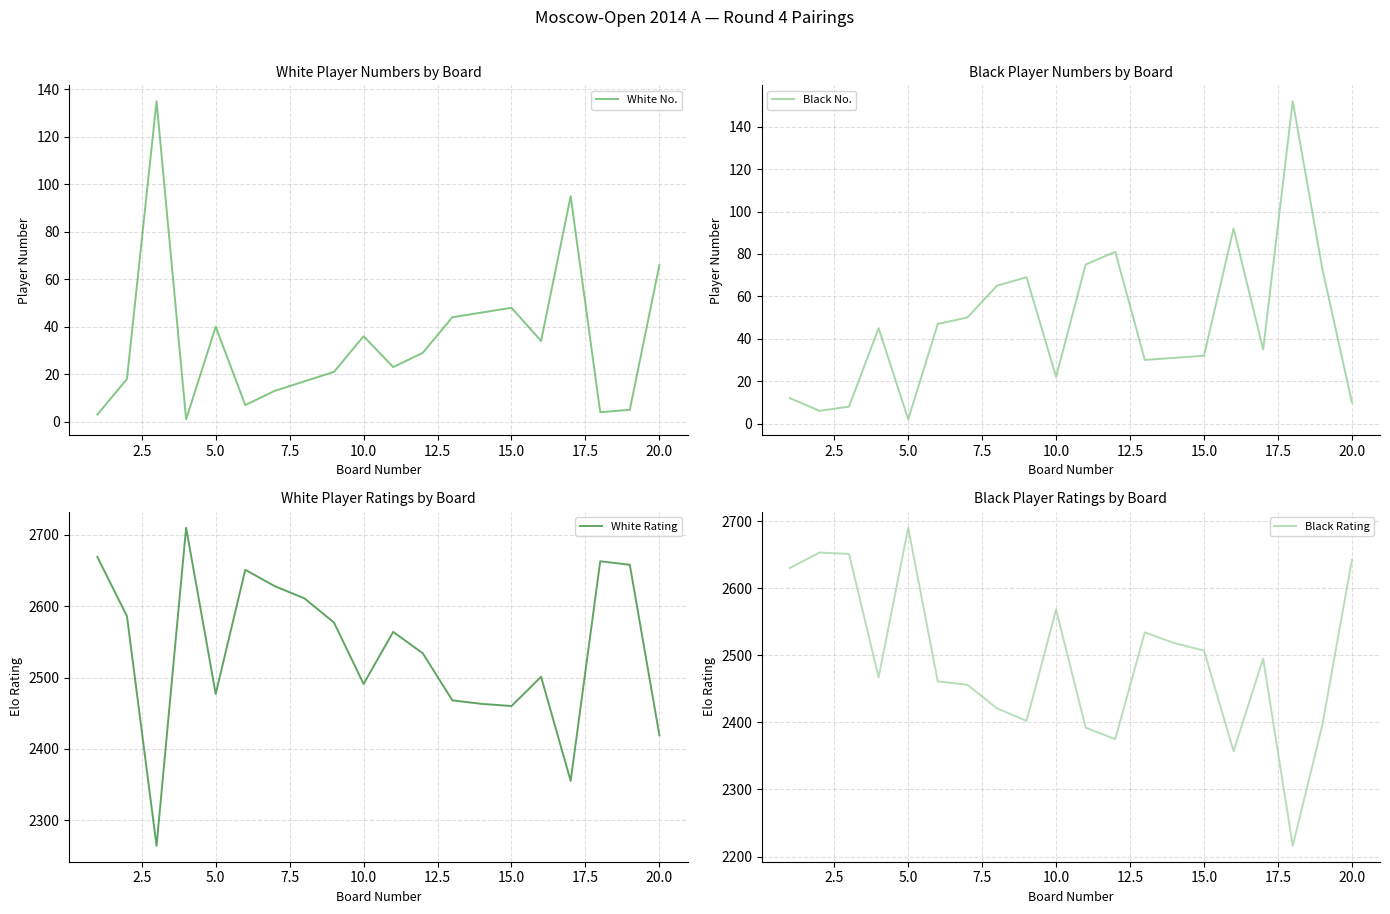

Is it true that White No. equals 40 at 5.0?

True